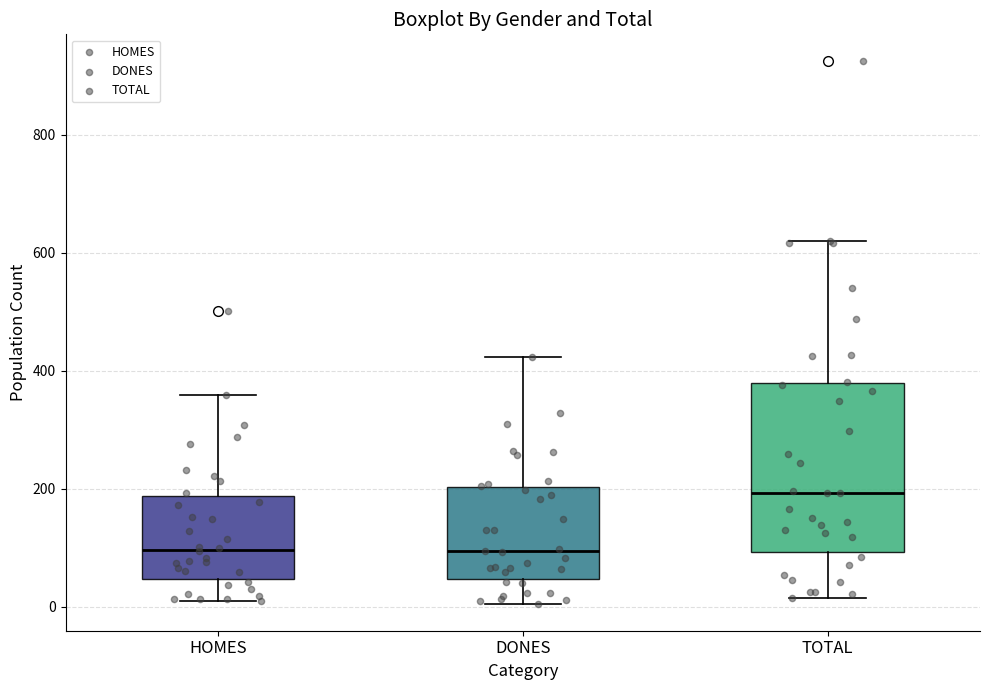

Which box is the tallest, from its lower edge to its upper edge?

TOTAL